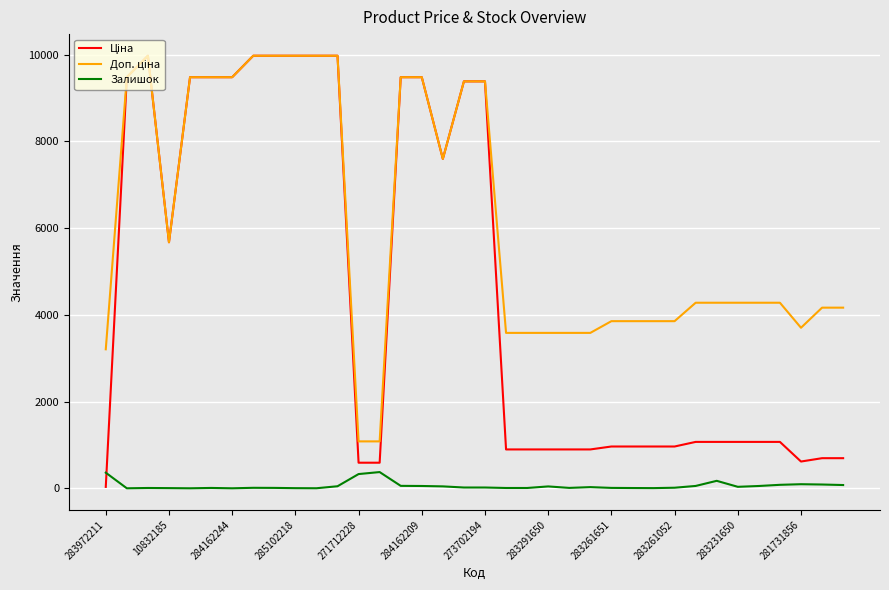

What is the maximum value shown in the chart?

9975.0